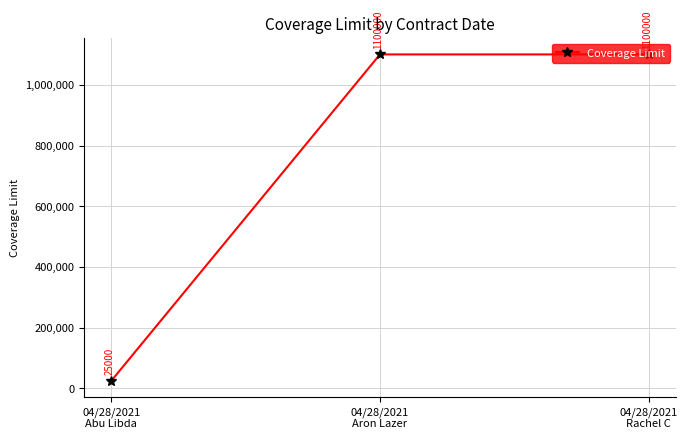

What is the sum of the values at 04/28/2021
Abu Libda and 04/28/2021
Aron Lazer?

1125000